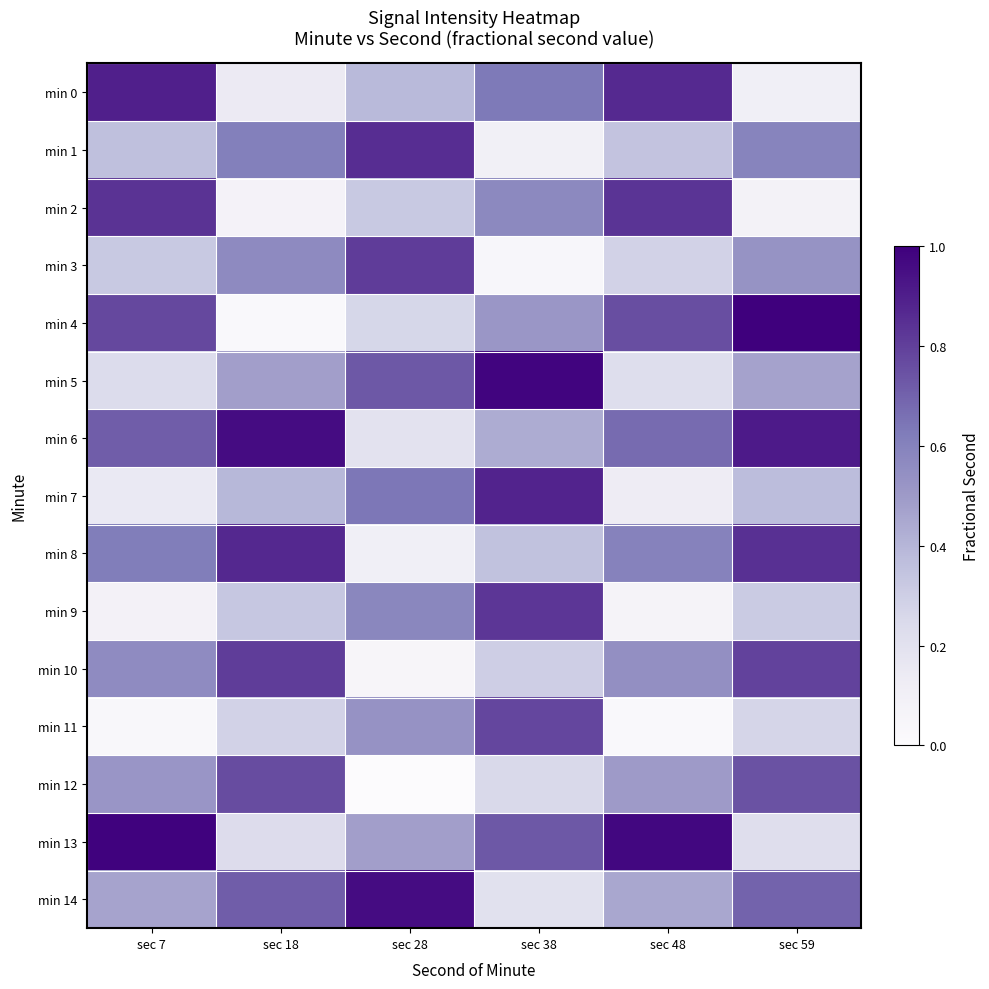

Which series has the largest range (max minus min)?

min 4